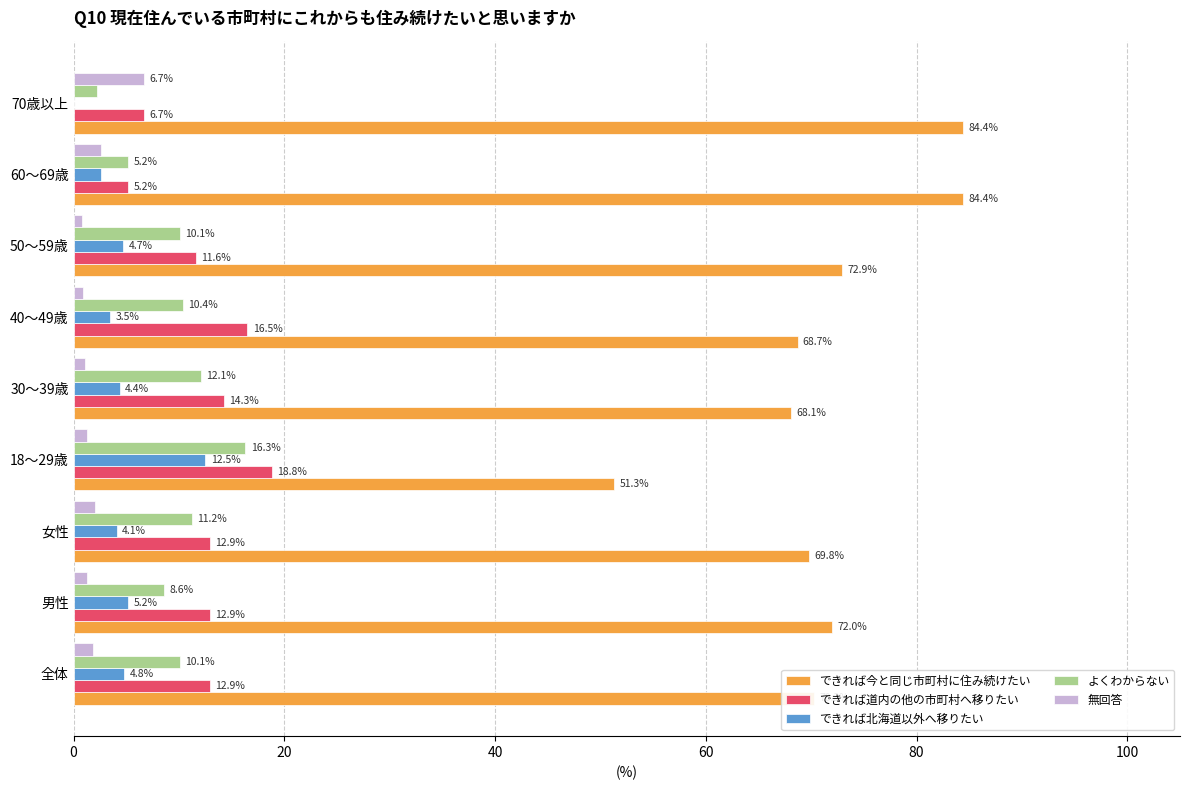

What is the highest value of the できれば北海道以外へ移りたい series?

12.5